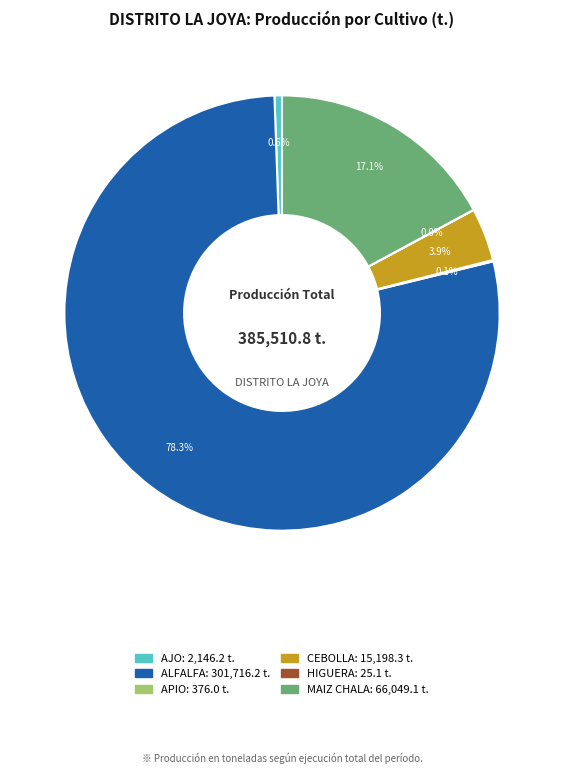

What portion of the pie excludes CEBOLLA?

96.1%